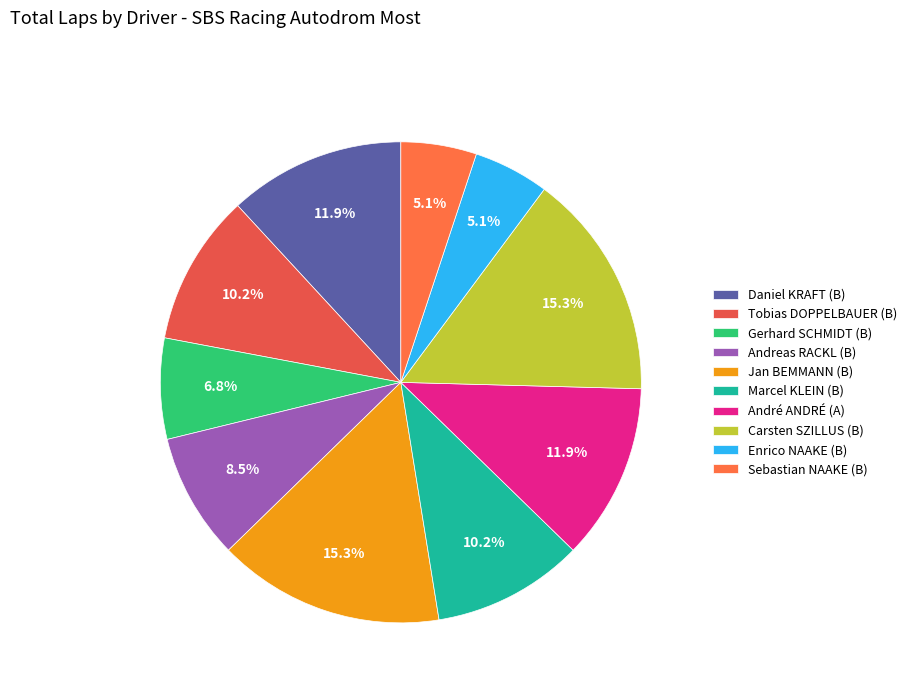

How many slices are in this pie chart?

10